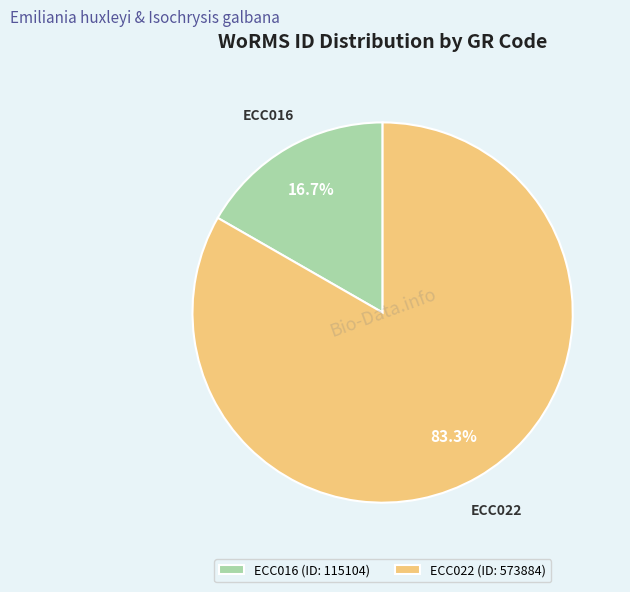

Count the number of slices in the pie.

2